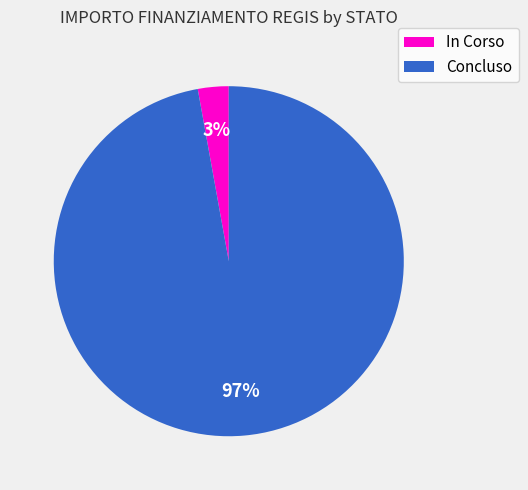

Which has a higher value, Concluso or In Corso?

Concluso